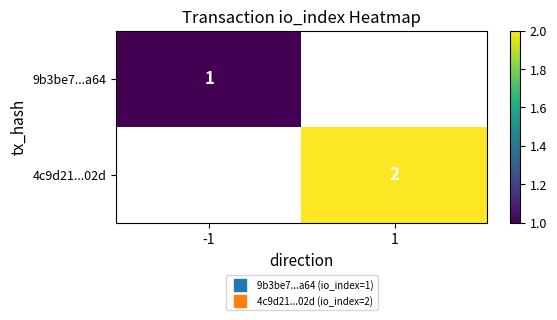

What is the smallest value displayed?

1.0